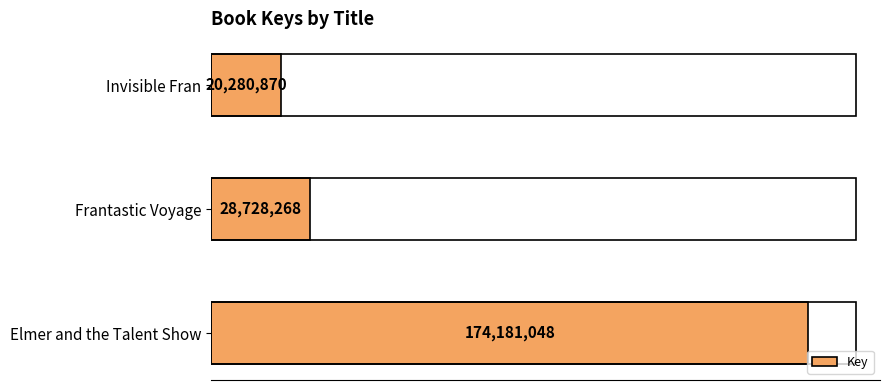

What is the sum of all values?

223190186